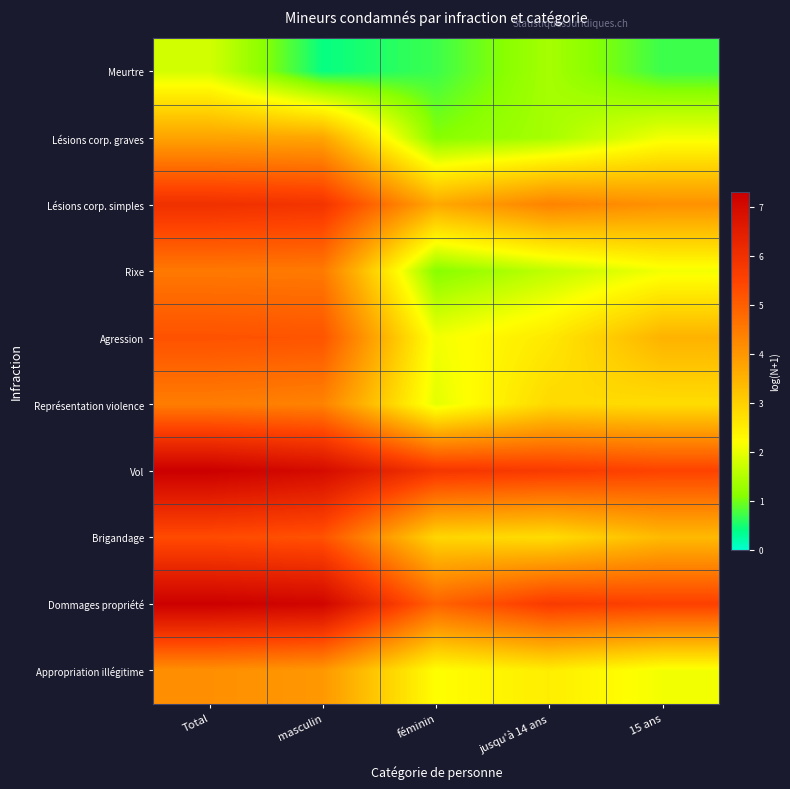

What is the total value across all series at masculin?

47.3